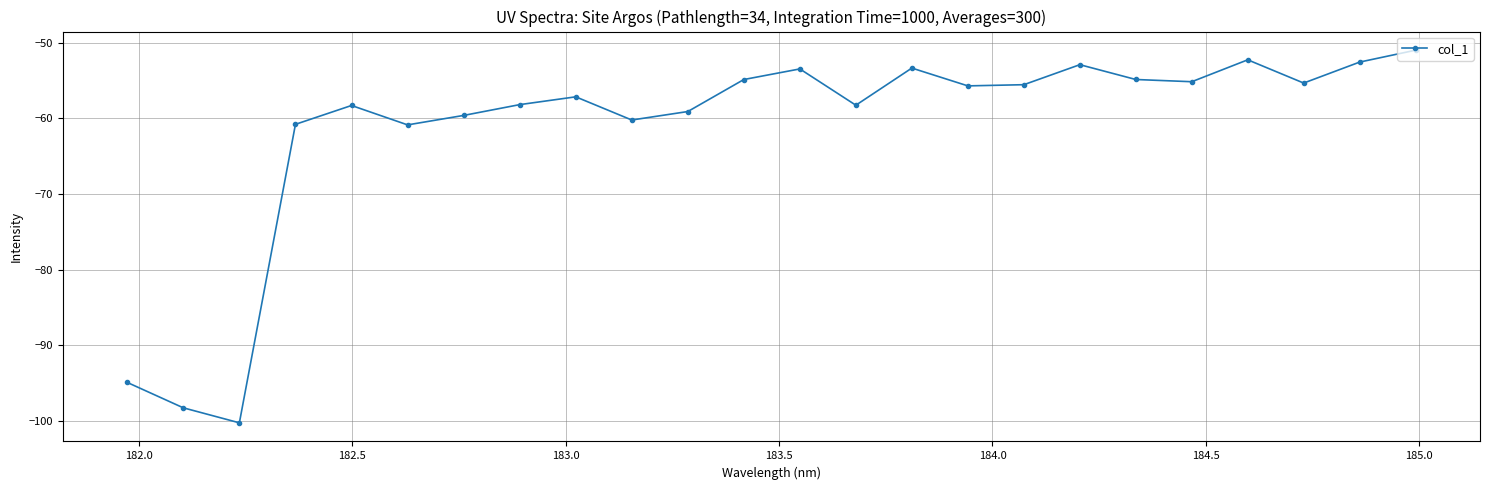

How many data points does each series have?

24